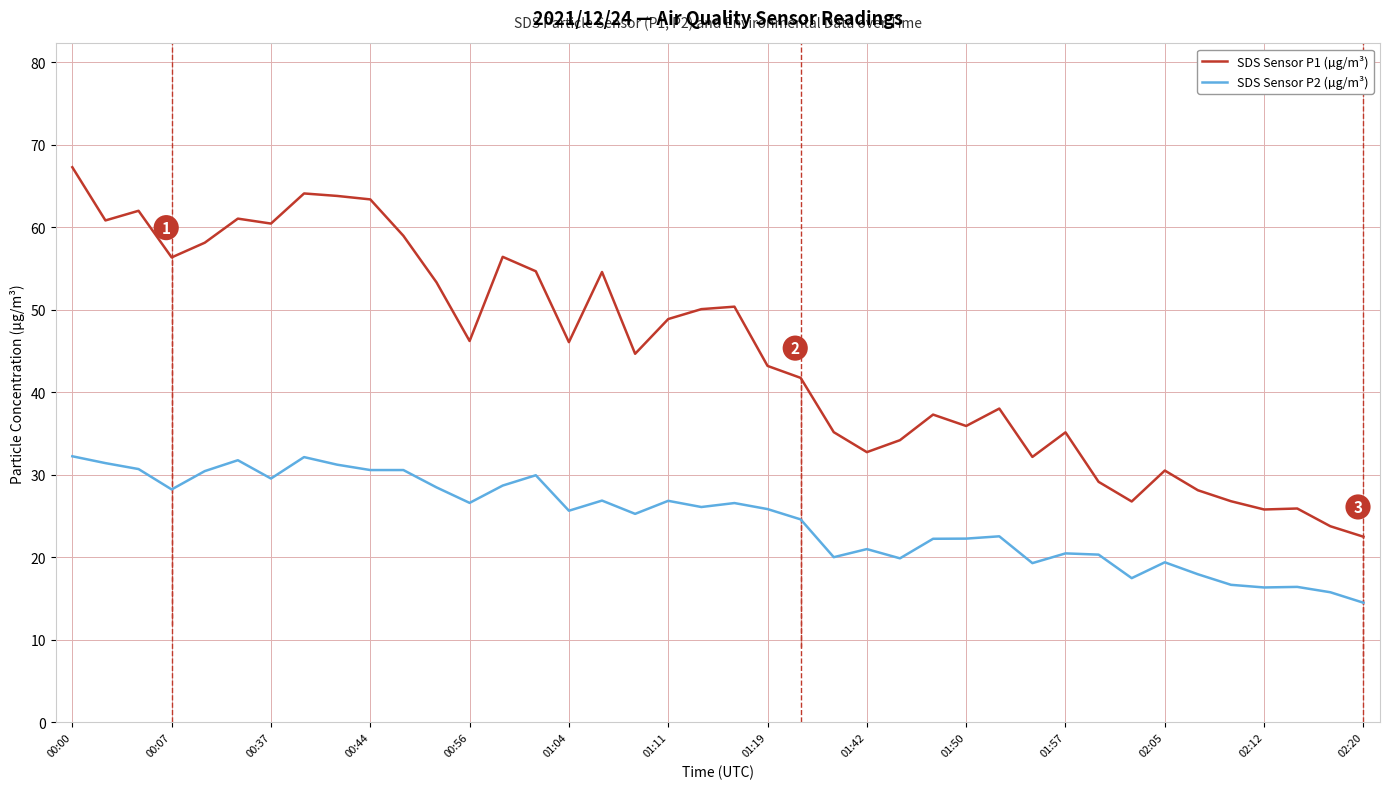

Which series has the largest range (max minus min)?

SDS Sensor P1 (µg/m³)